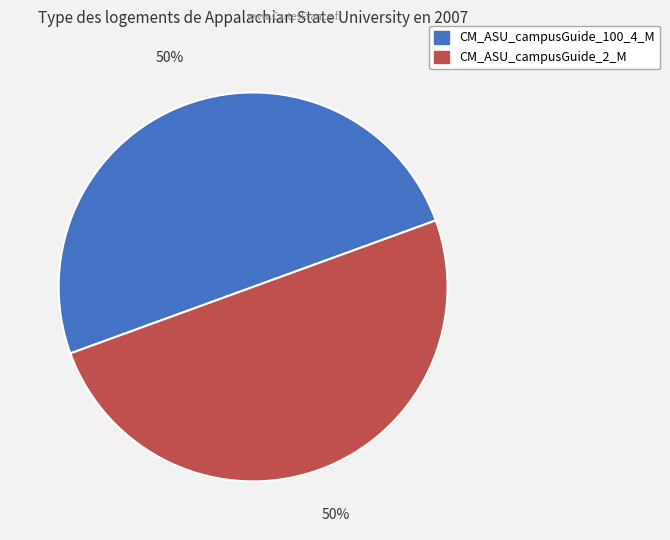

Count the number of slices in the pie.

2